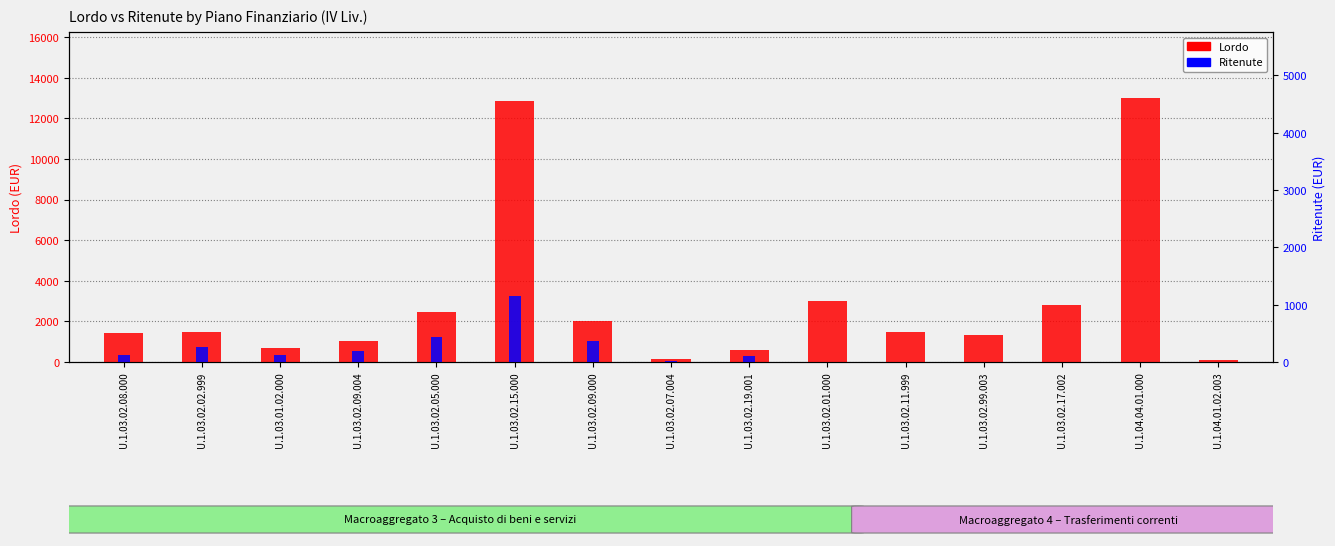

Is it true that Ritenute equals 576.3 at U.1.03.02.09.000?

False